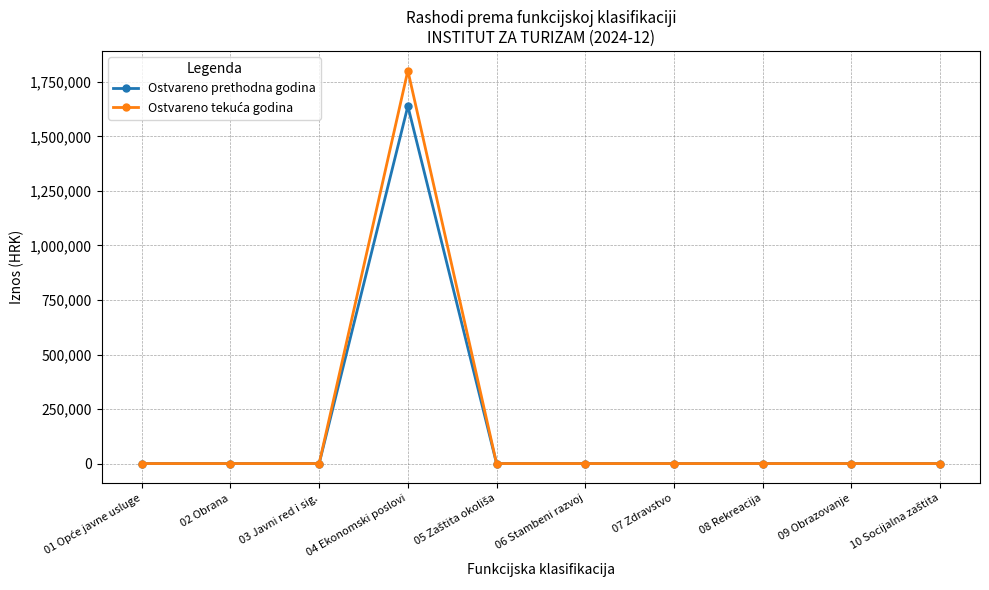

What is the label of the 7th point from the left?

07 Zdravstvo